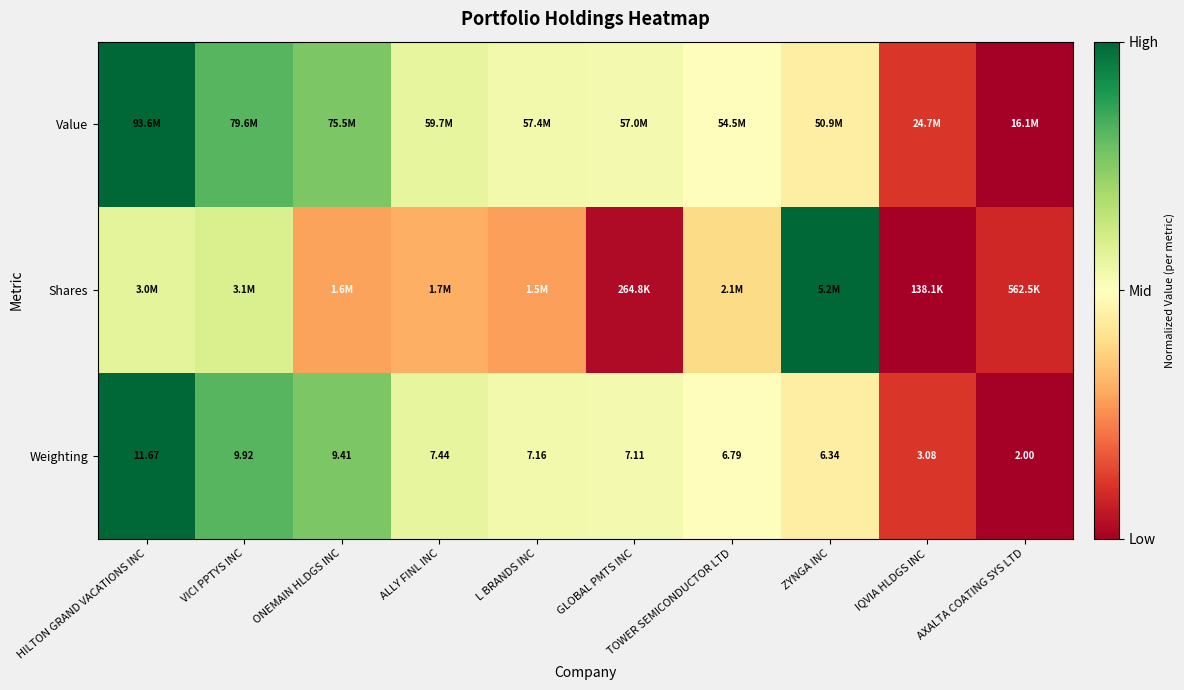

Where is Weighting nearest to the value 6?

ZYNGA INC